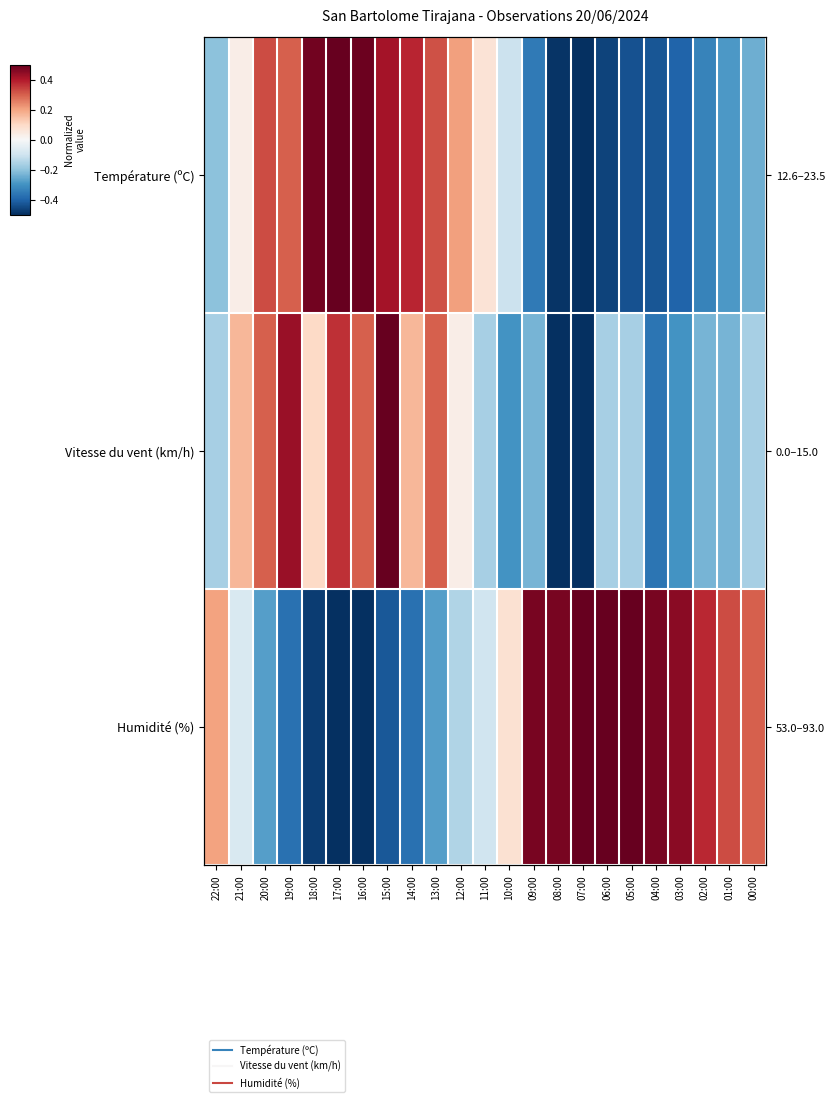

What is the smallest value displayed?

-0.5